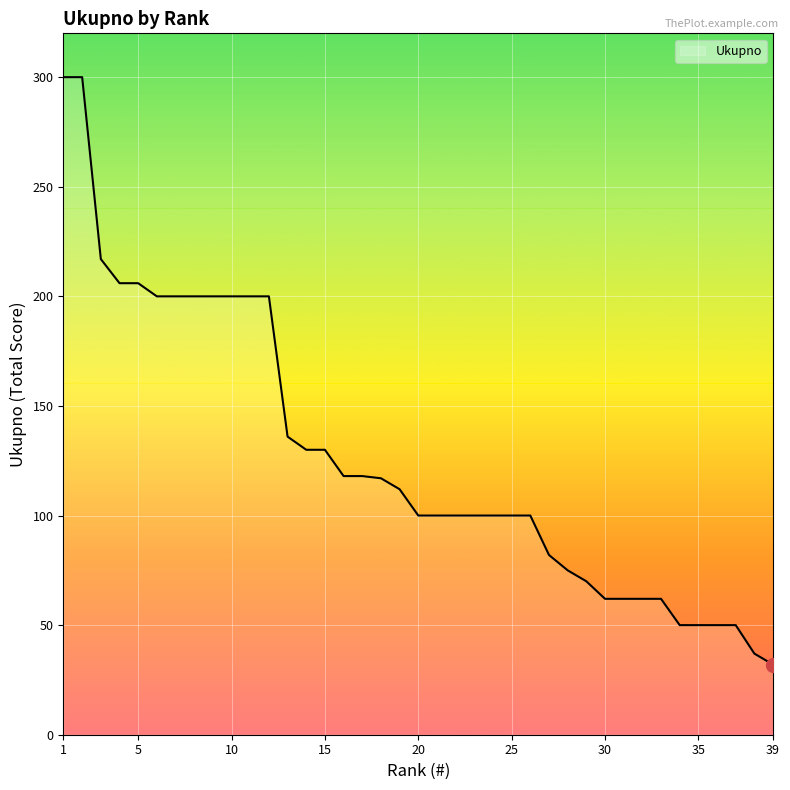

What is the difference between the maximum and minimum values?

268